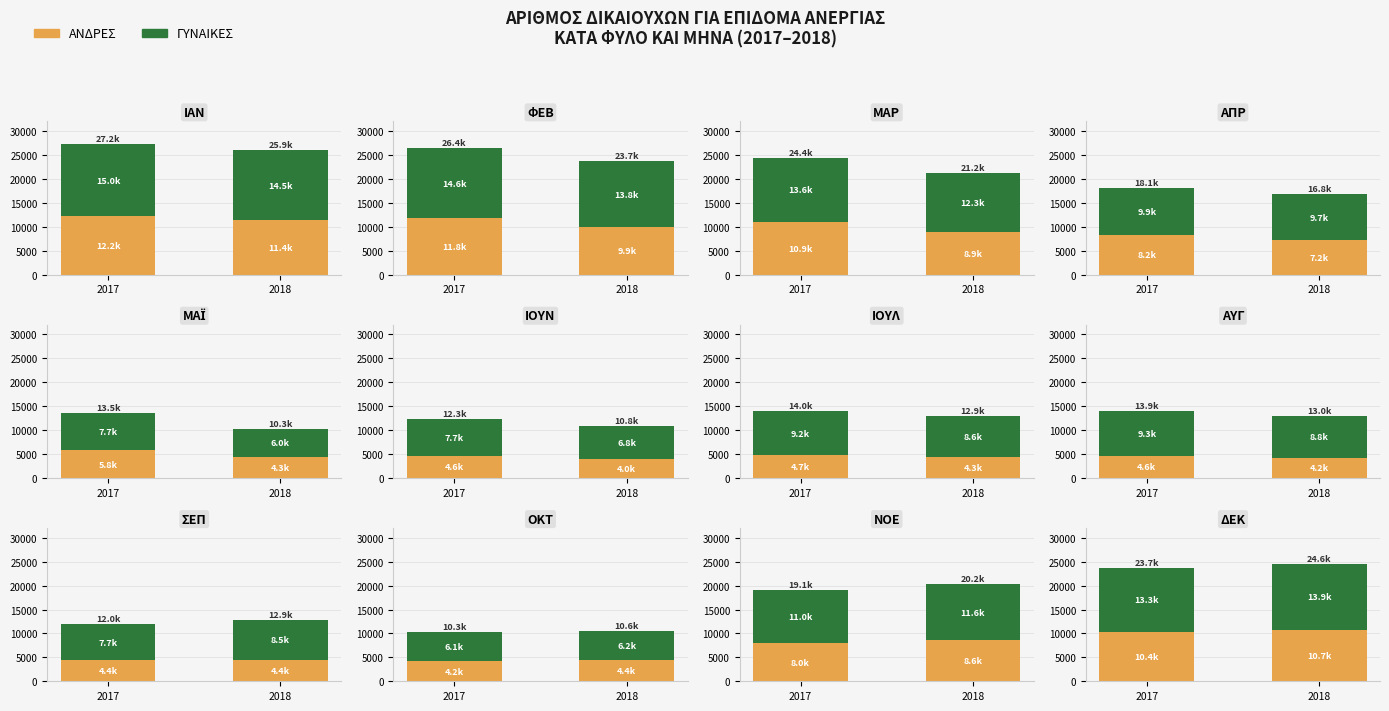

Count the ΓΥΝΑΙΚΕΣ values in the range 13266 to 13862.

2